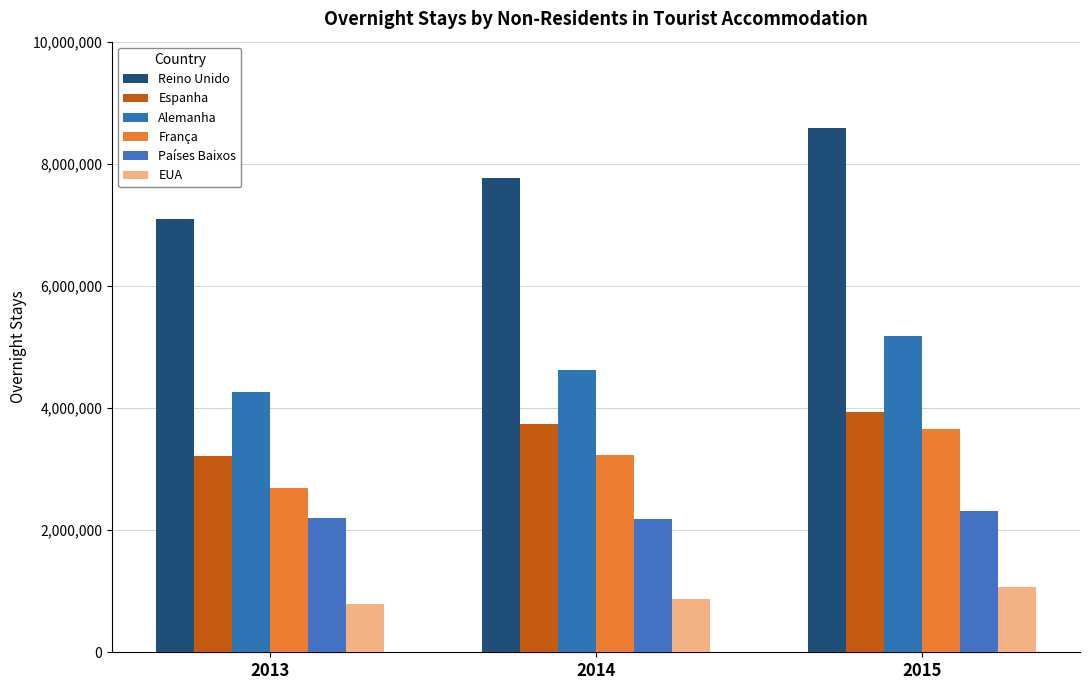

At which label is Reino Unido closest to 7838175?

2014